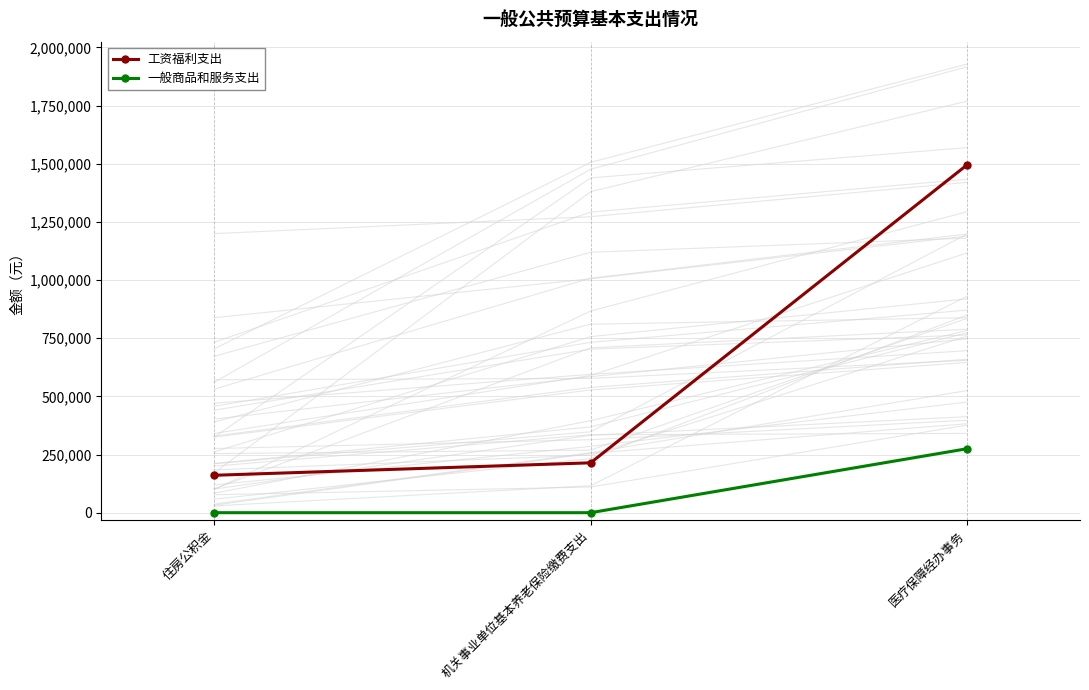

Reading left to right, list all the values displayed in this chart.

工资福利支出: 160799.6	214399.5	1495453.7
一般商品和服务支出: 0.0	0.0	275000.0